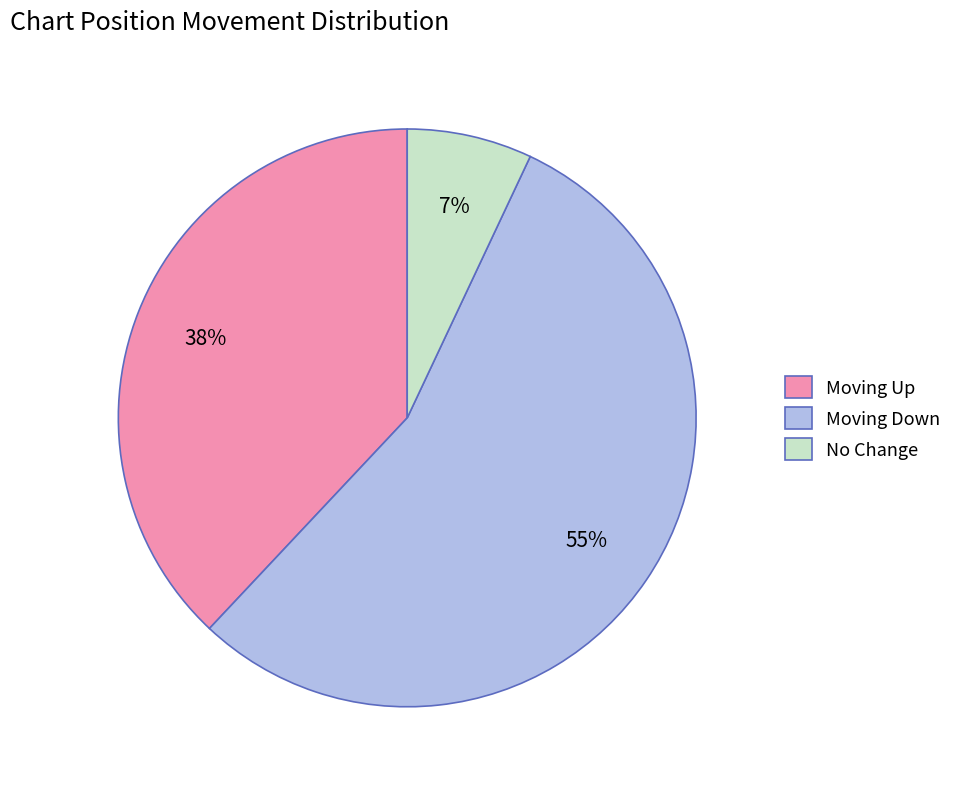

Do Moving Down and Moving Up together represent more than half of the pie?

Yes